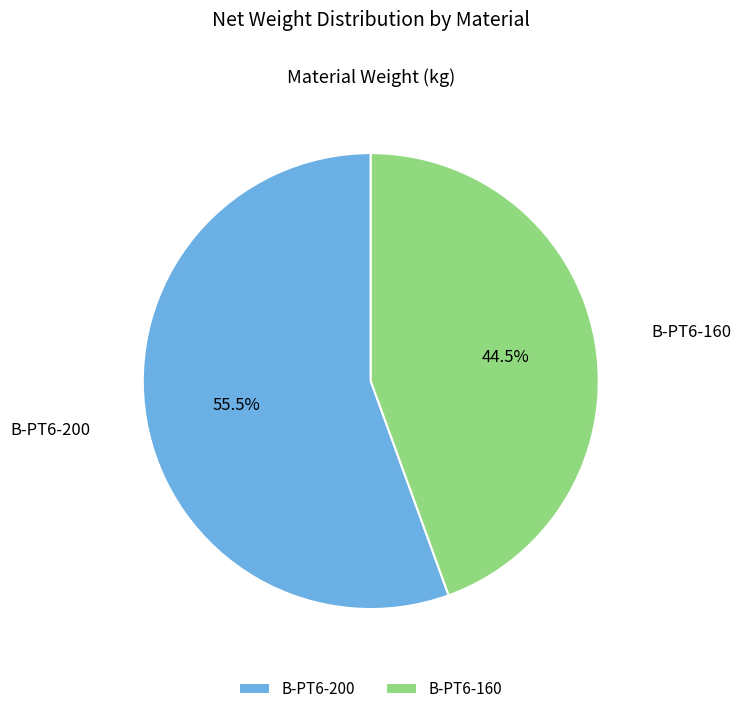

Do B-PT6-160 and B-PT6-200 together represent more than half of the pie?

Yes